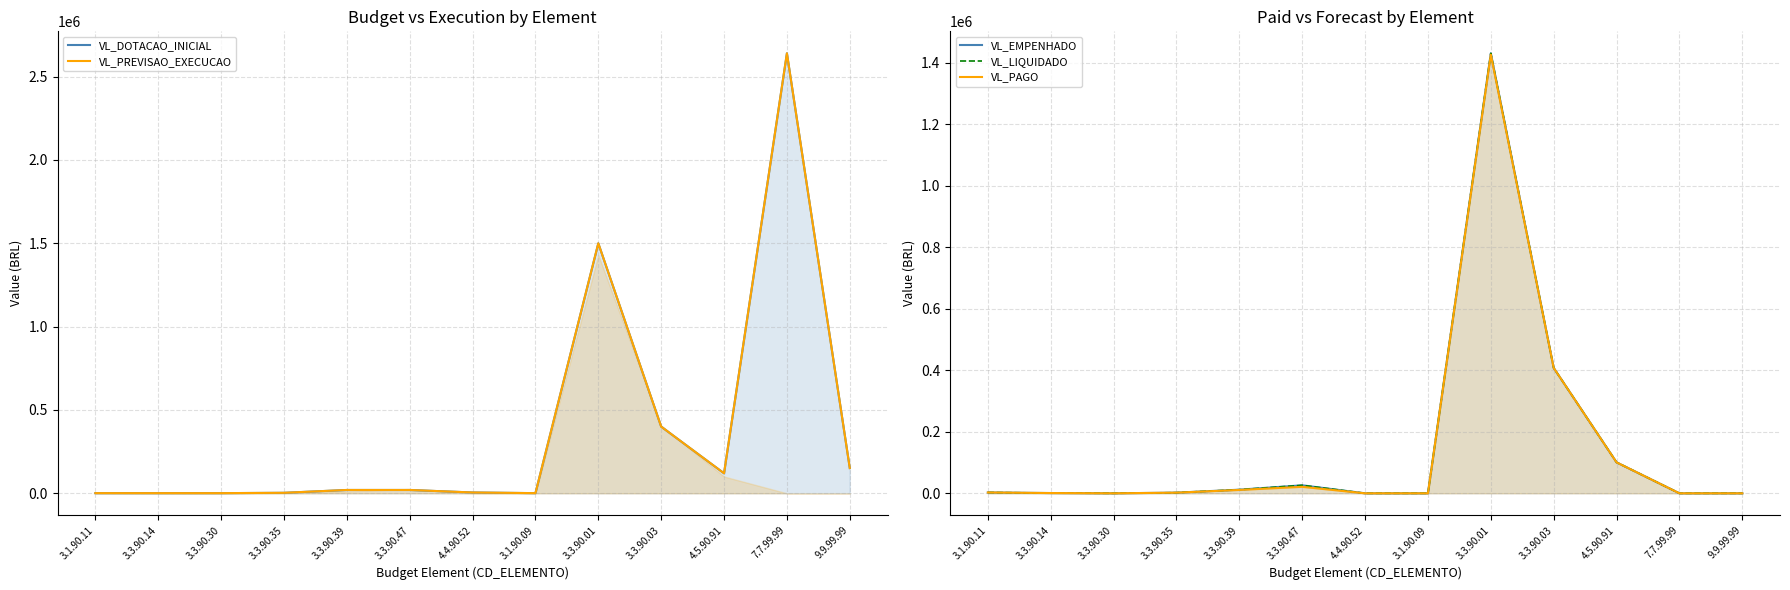

How many data points in VL_EMPENHADO are less than 2100?

6